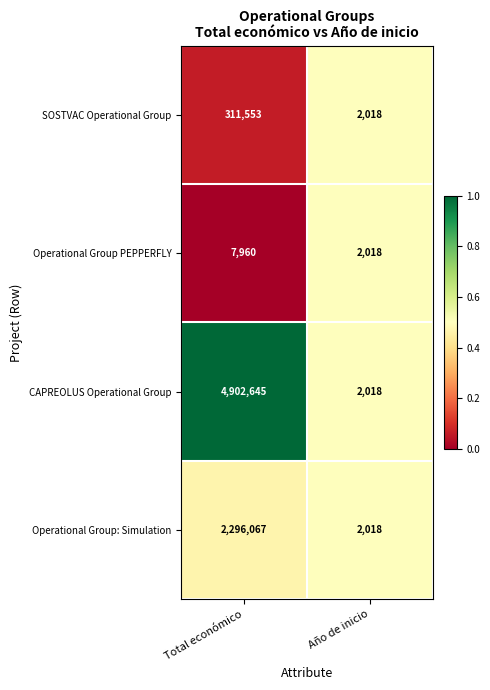

At which category does the chart reach its peak across all series?

Total económico